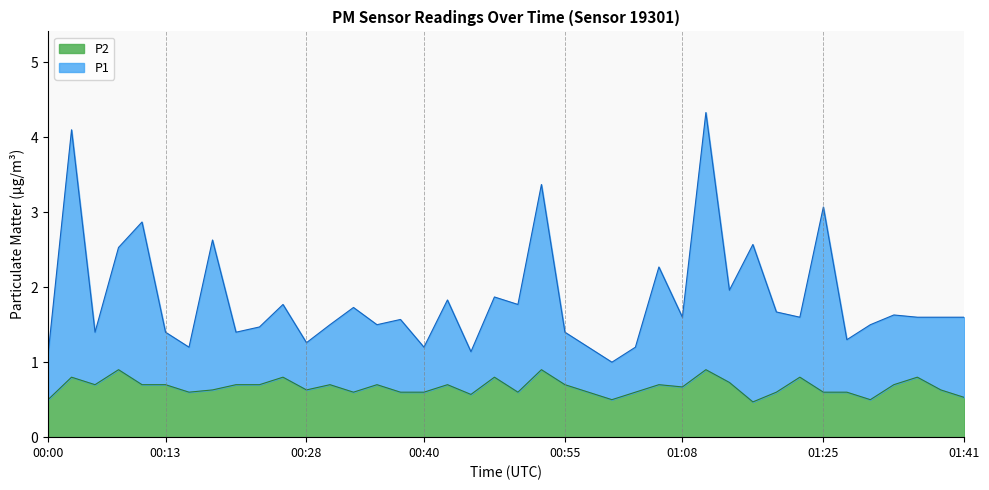

Is the value of P1 at 00:35 greater than the value of P2 at 00:25?

Yes